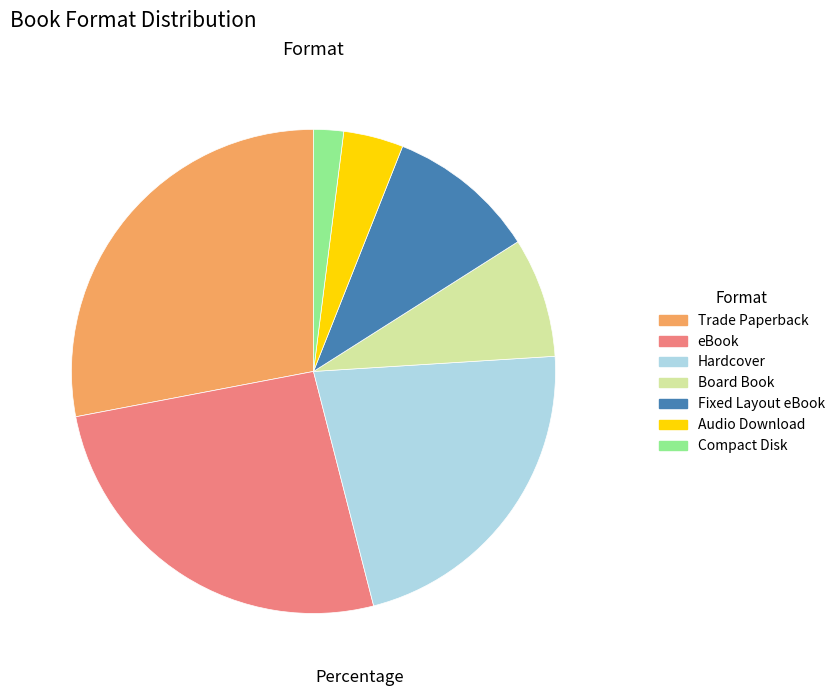

Which slice is the smallest?

Compact Disk